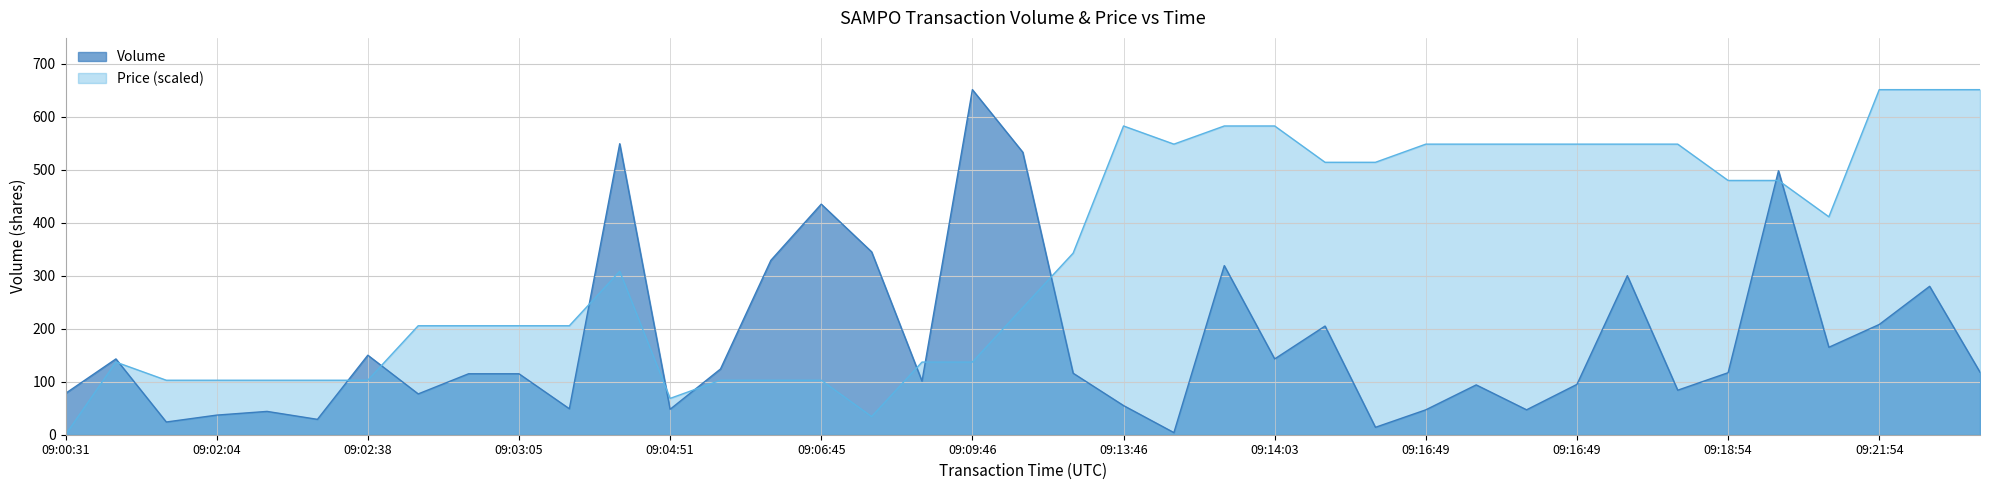

How many times do Price and Volume cross each other?

11